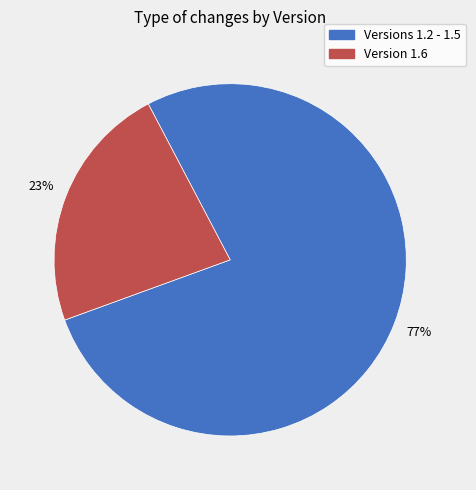

Is there a majority slice in this chart?

Yes